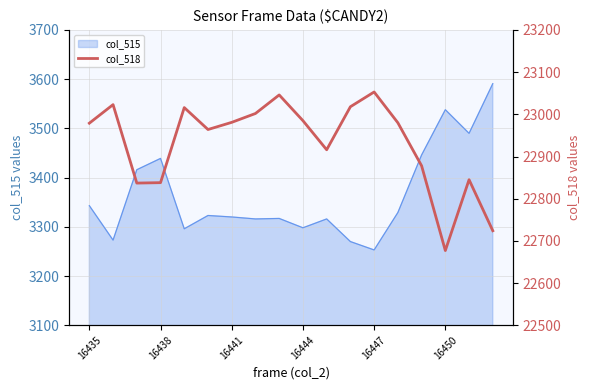

How many categories are shown in the chart?

18